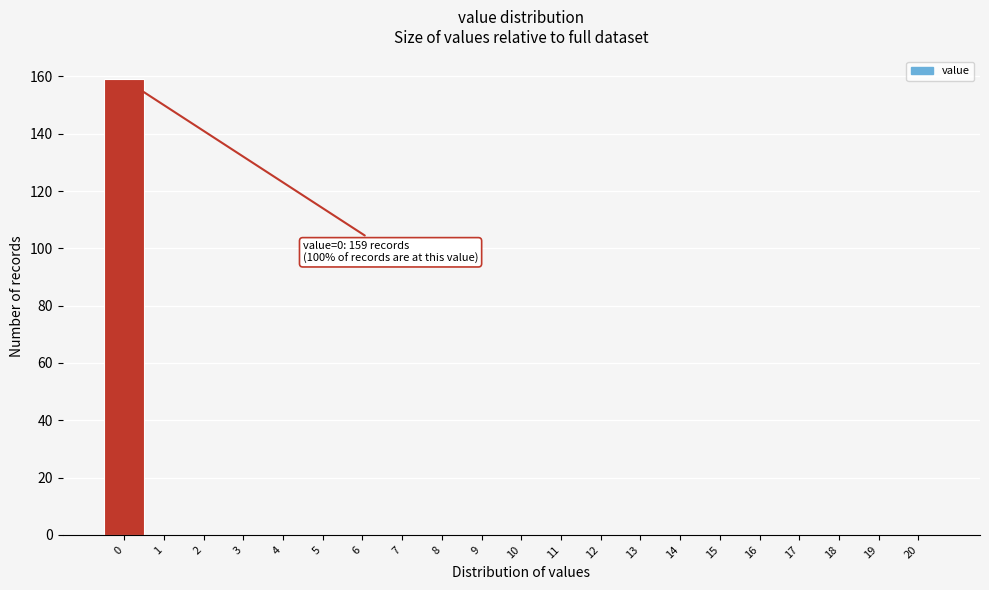

Reading right to left, what are all the values shown in this chart?

20=0	19=0	18=0	17=0	16=0	15=0	14=0	13=0	12=0	11=0	10=0	9=0	8=0	7=0	6=0	5=0	4=0	3=0	2=0	1=0	0=159